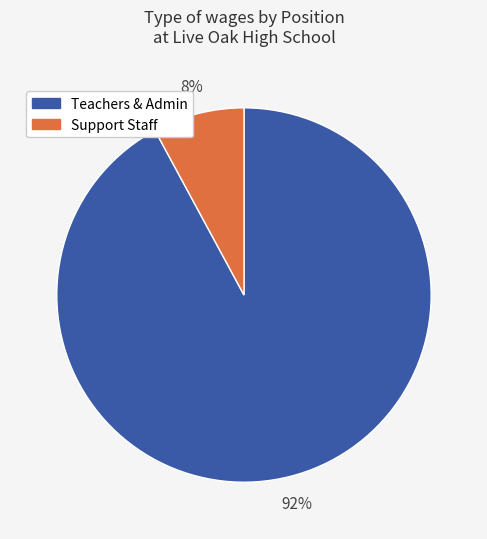

Does any single category account for the majority?

Yes